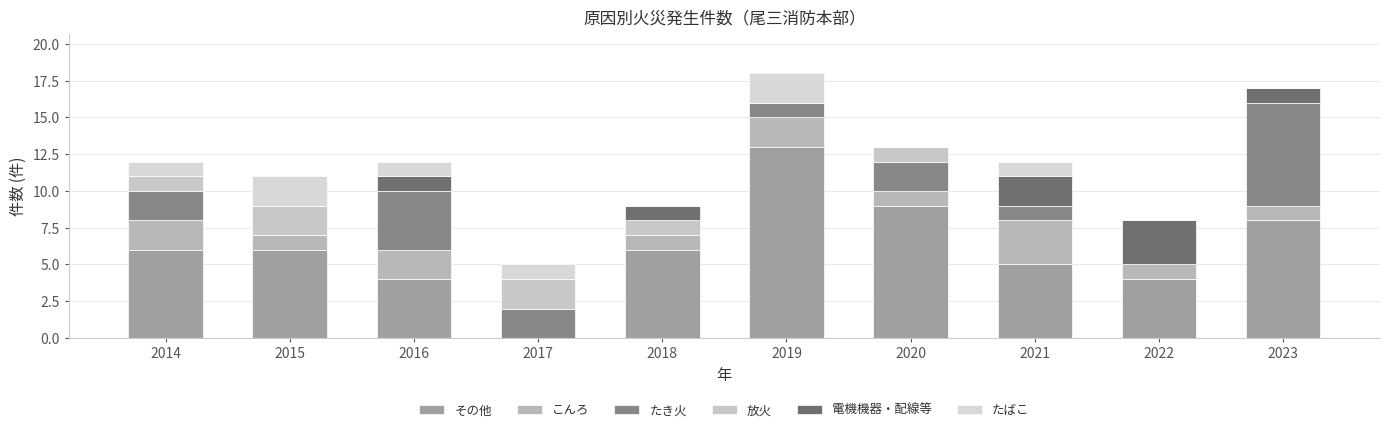

Count the number of data series in this chart.

6